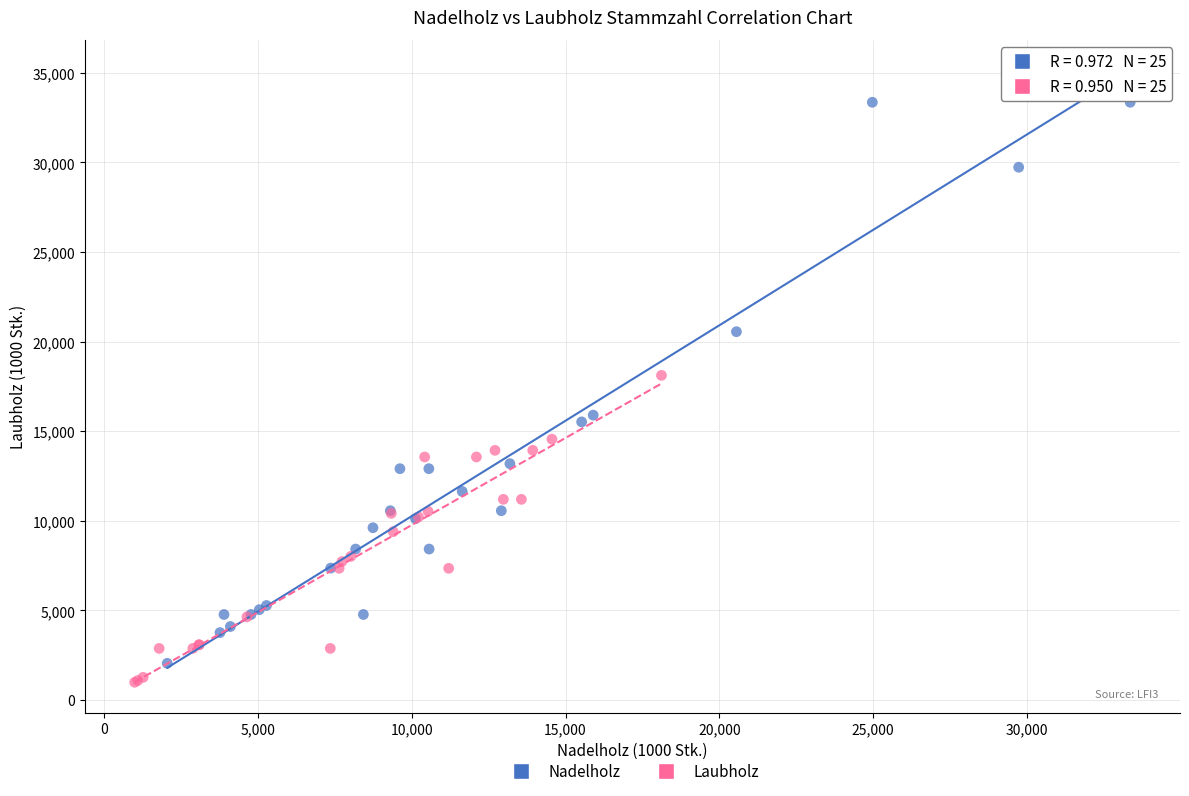

Which series contains the highest Y value?

Nadelholz